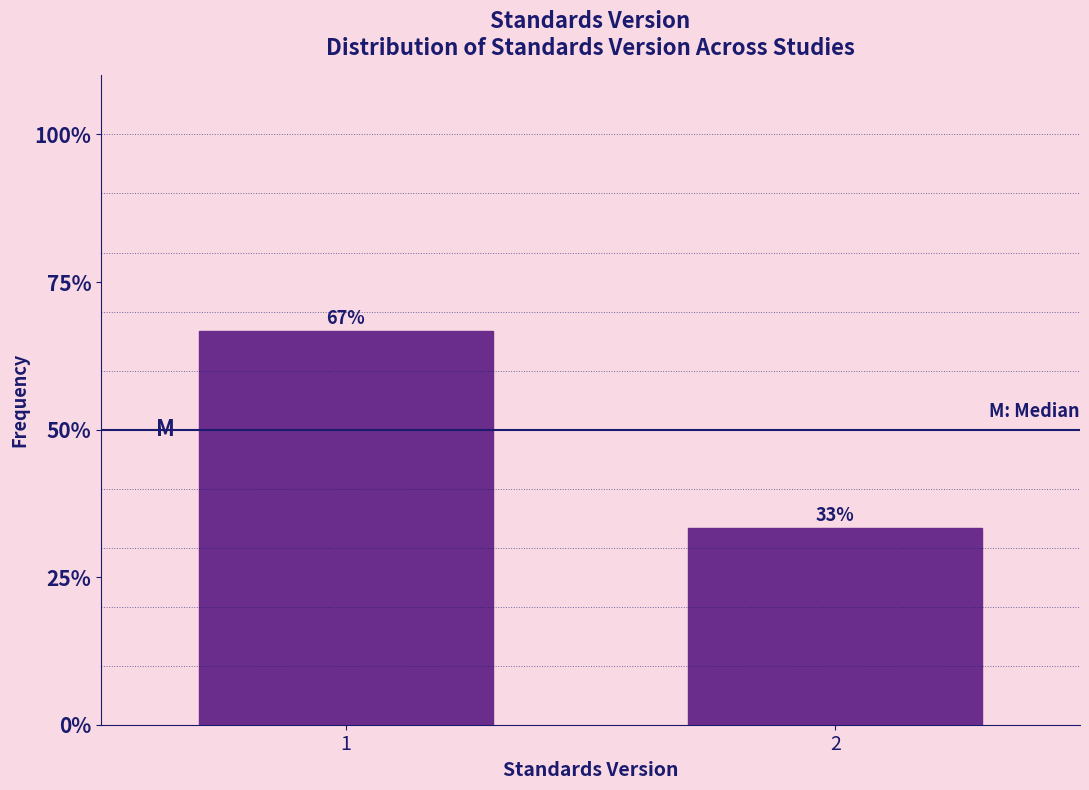

What is the sum of all values?

100.0